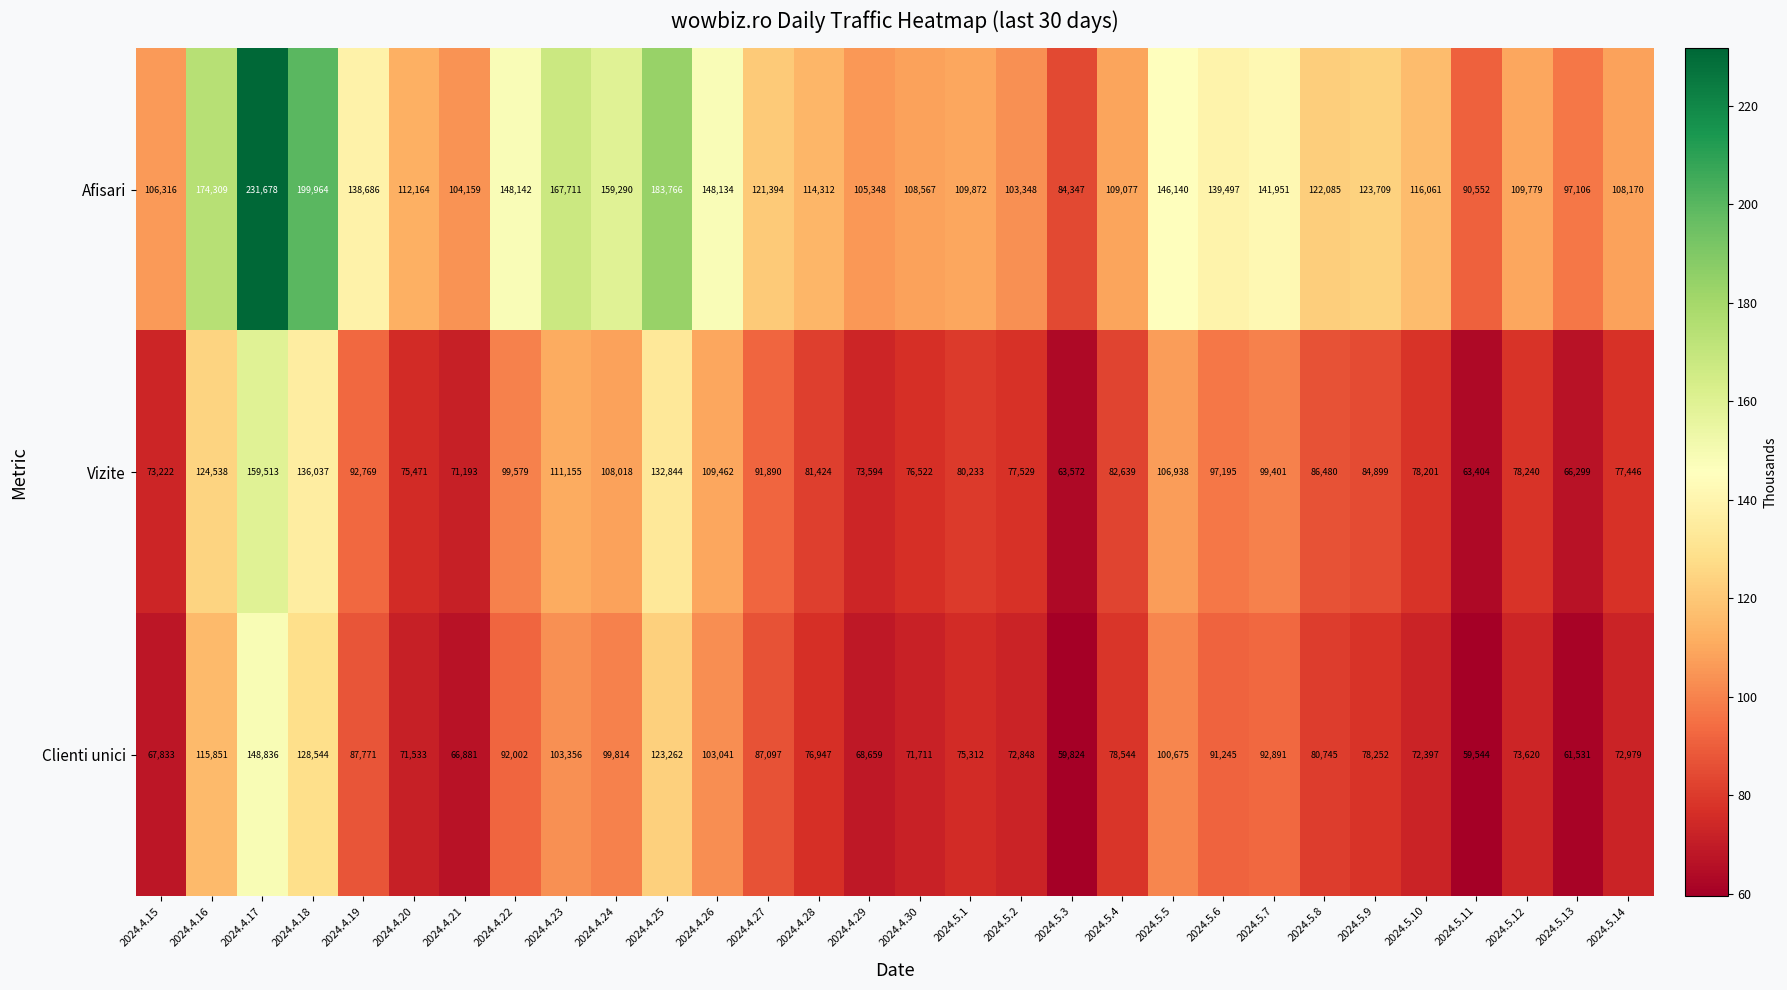

Which series has the largest total across all categories?

Afisari